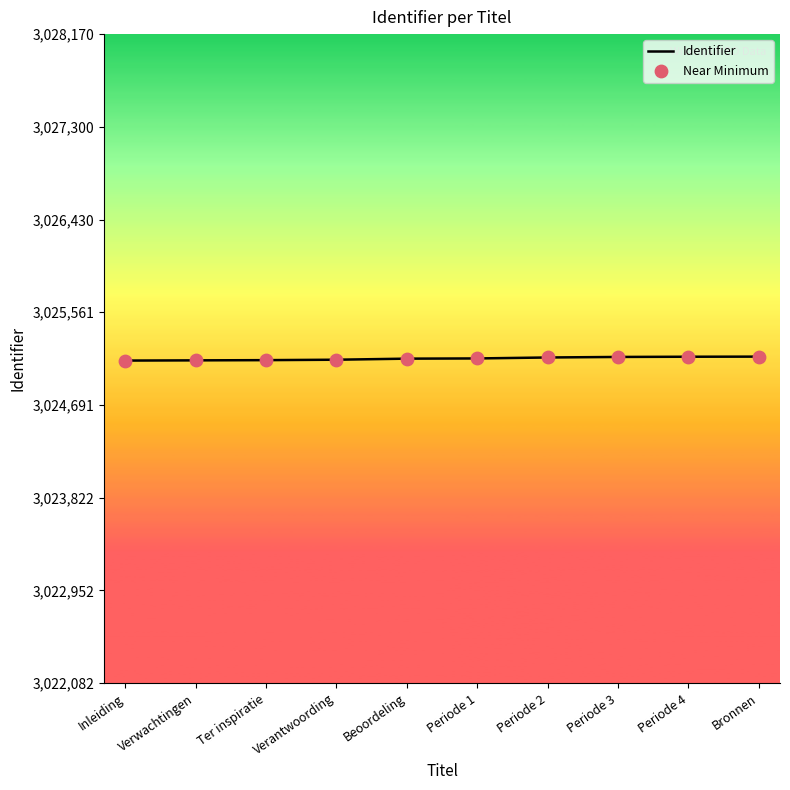

What is the minimum value shown in the chart?

3025108